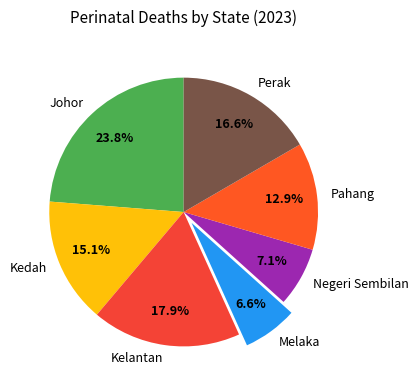

Does any single category account for the majority?

No